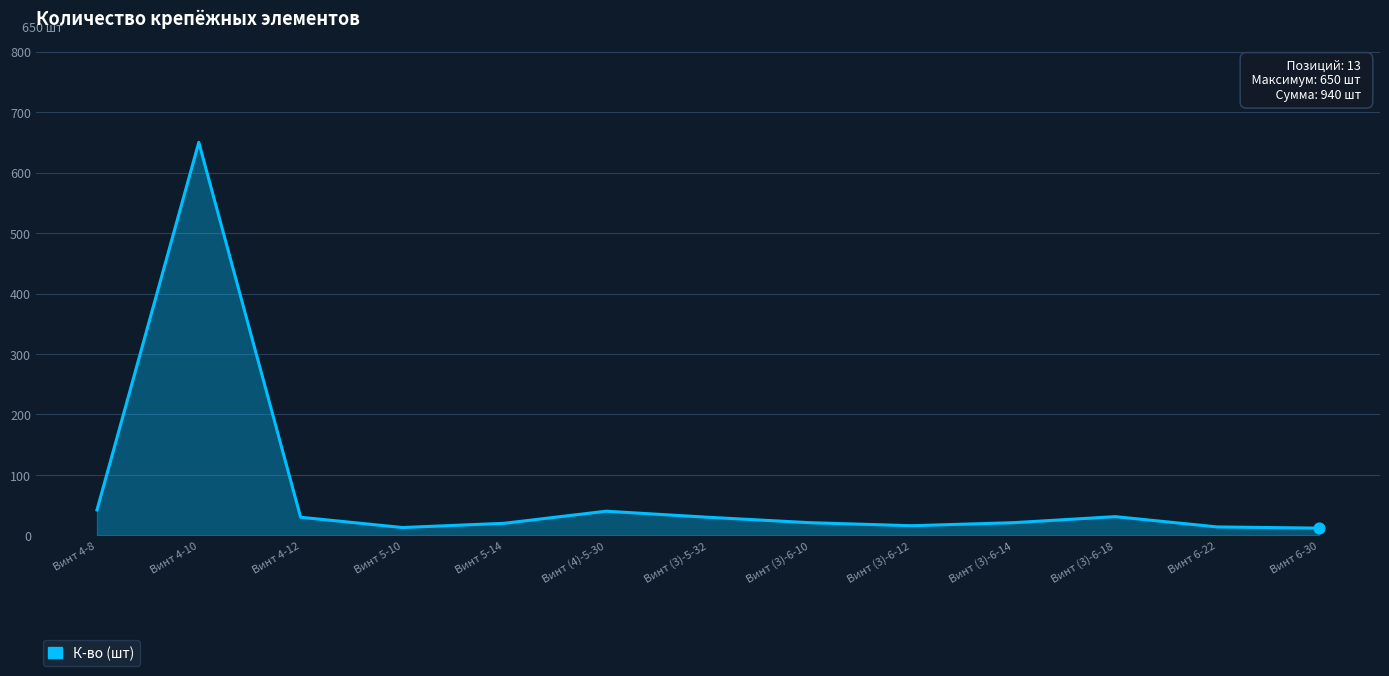

Between Винт 4-12 and Винт 6-30, which is larger?

Винт 4-12